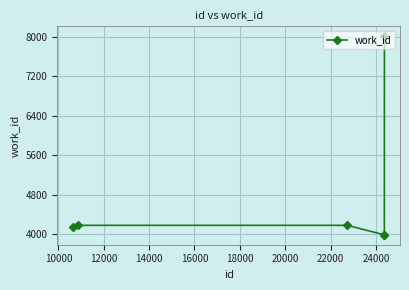

What is the smallest value displayed?

3986